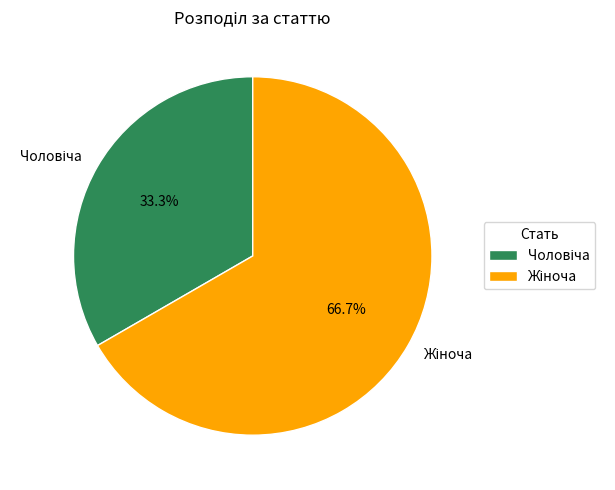

Does any single category account for the majority?

Yes